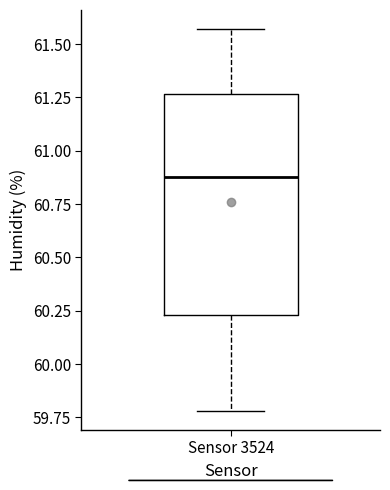

Read this box plot against the y-axis: the position of the median line, the range covered by the box, and the ends of both whiskers. The values are not printed on the chart, so give them approximately, as read against the axis.

median 60.90, box 60.25 to 61.25, whiskers 59.80 to 61.55